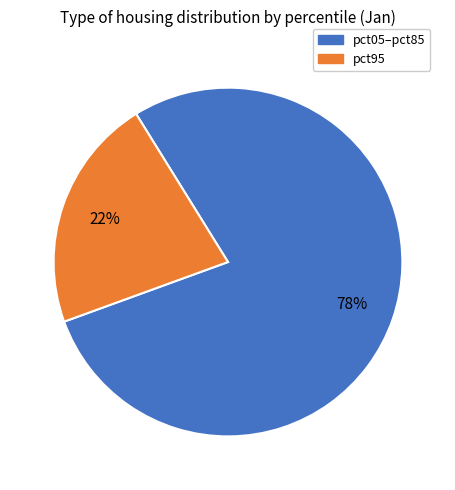

To the nearest percent, what is the average slice percentage?

50%